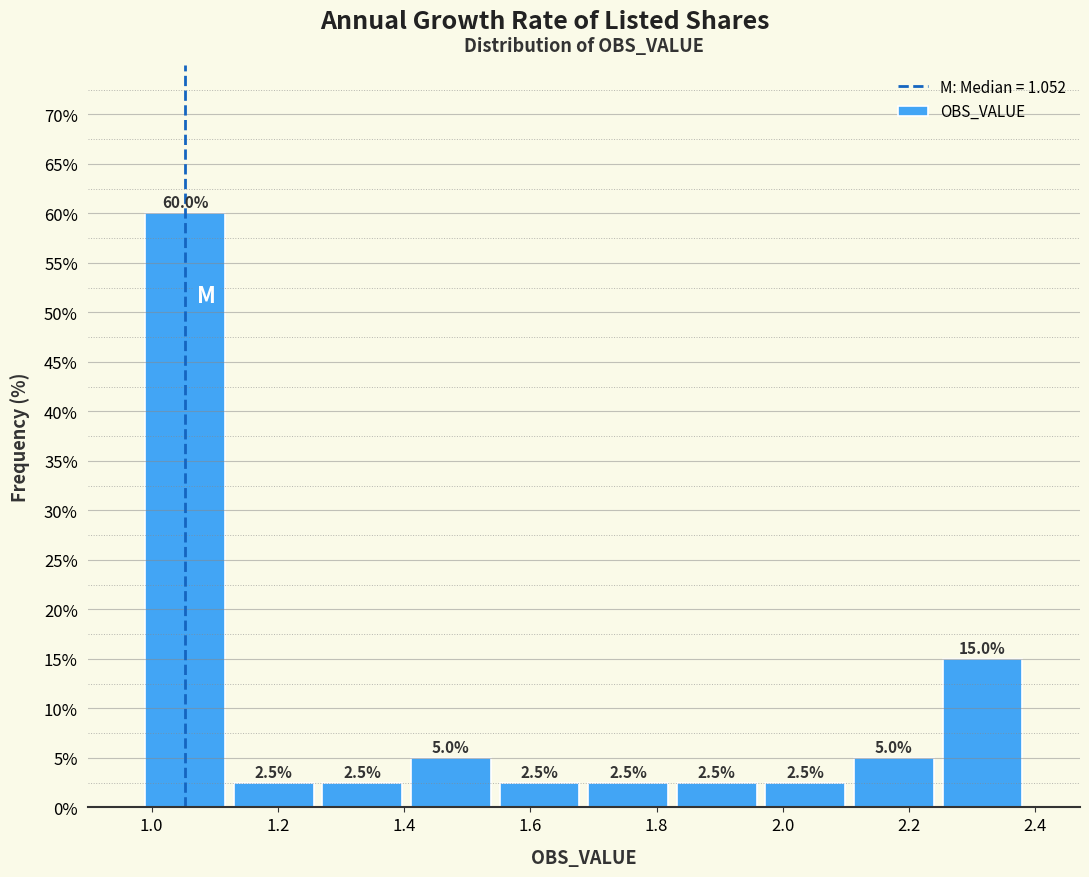

How tall is the bar that spans 1.40 to 1.54 on the x-axis? The bar edges are not printed on the chart, so give them approximately, as read against the axis.

5.0